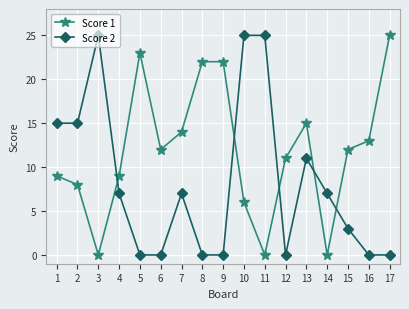

What is the difference between the maximum and second lowest values in the Score 2 series?

25